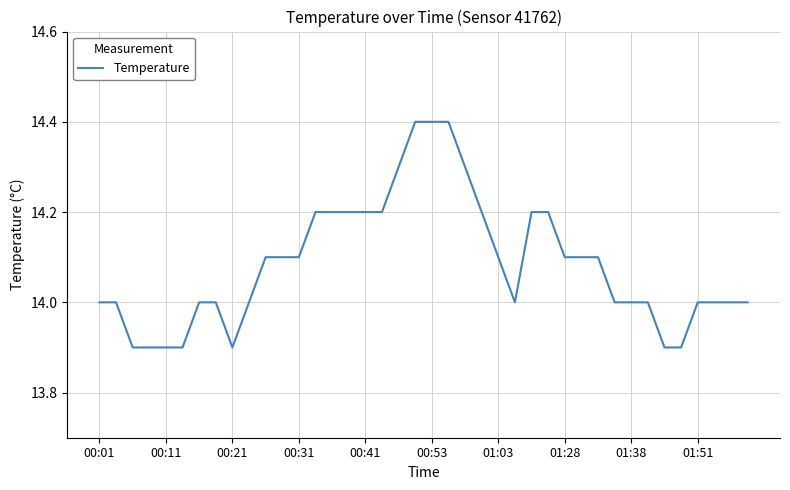

What is the smallest value displayed?

13.9